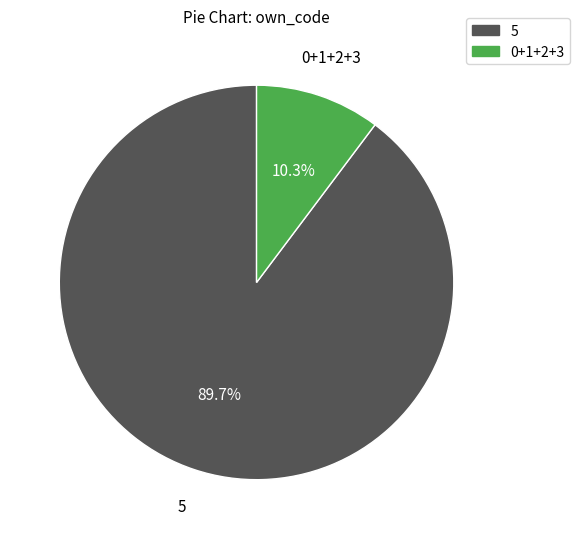

Rank the categories by value from highest to lowest.

5, 0+1+2+3